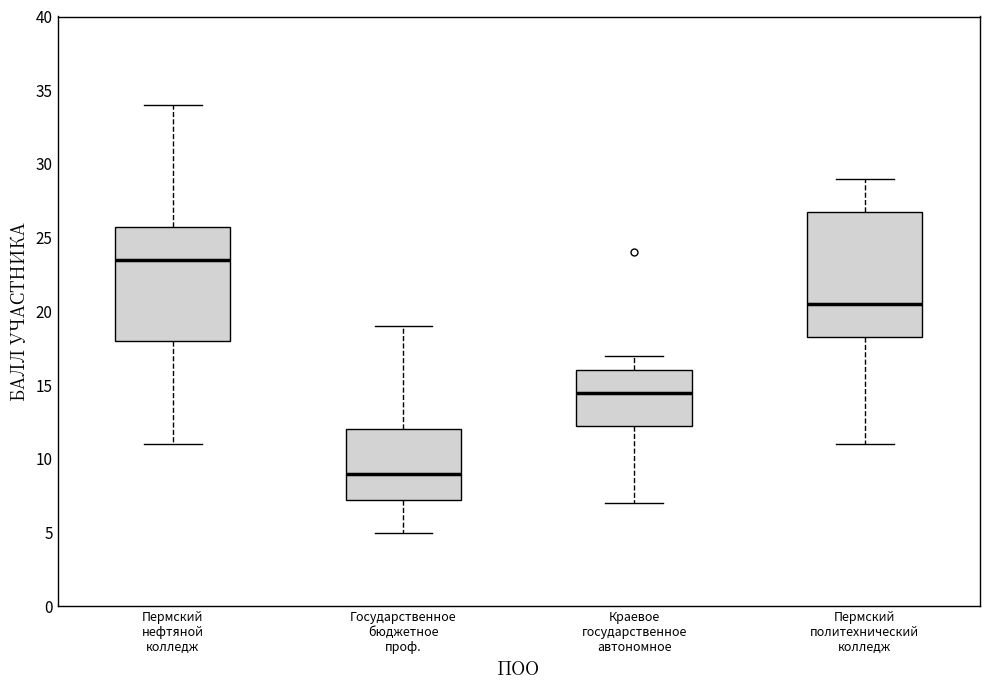

Where does the median line of the box for Пермский политехнический колледж sit on the y-axis? The values are not printed on the chart, so give them approximately, as read against the axis.

20.5